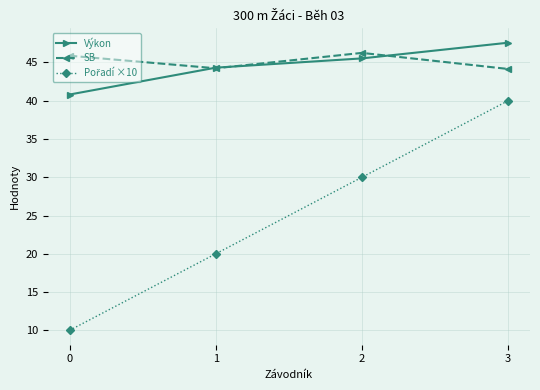

How many interior local valleys does the SB series have?

1